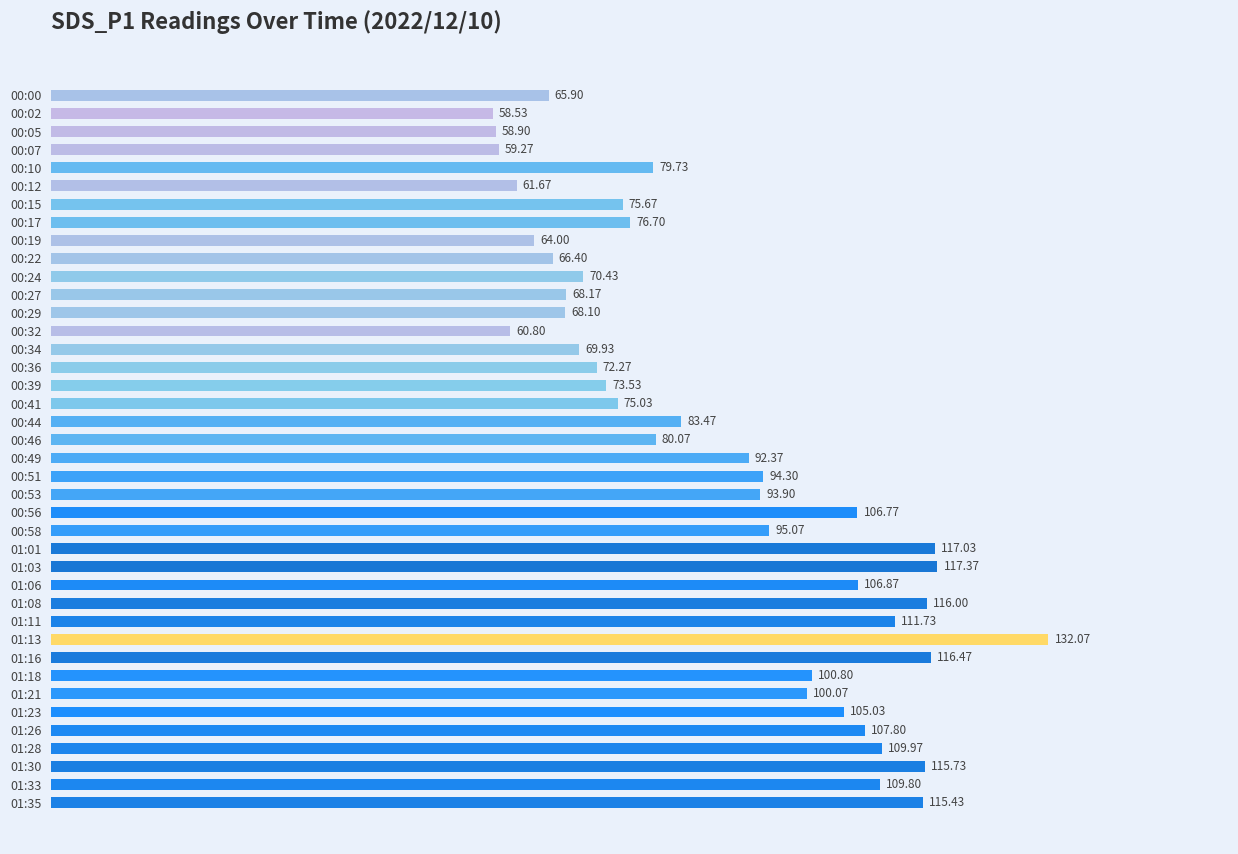

Rank the categories by value from lowest to highest.

00:02, 00:05, 00:07, 00:32, 00:12, 00:19, 00:00, 00:22, 00:29, 00:27, 00:34, 00:24, 00:36, 00:39, 00:41, 00:15, 00:17, 00:10, 00:46, 00:44, 00:49, 00:53, 00:51, 00:58, 01:21, 01:18, 01:23, 00:56, 01:06, 01:26, 01:33, 01:28, 01:11, 01:35, 01:30, 01:08, 01:16, 01:01, 01:03, 01:13